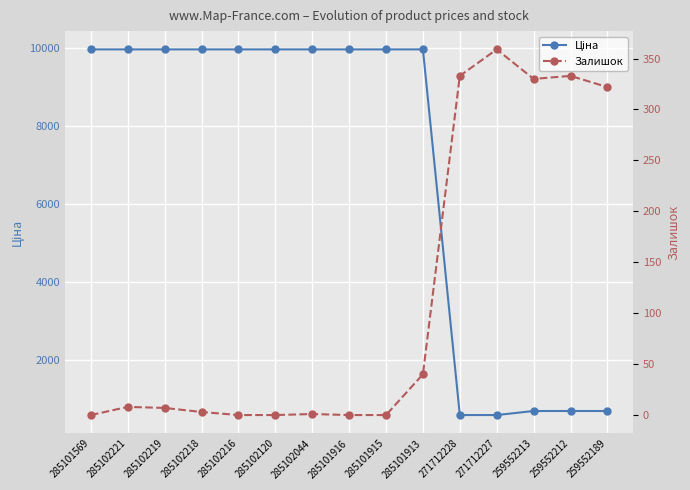

True or false: Ціна and Залишок cross at least once.

False